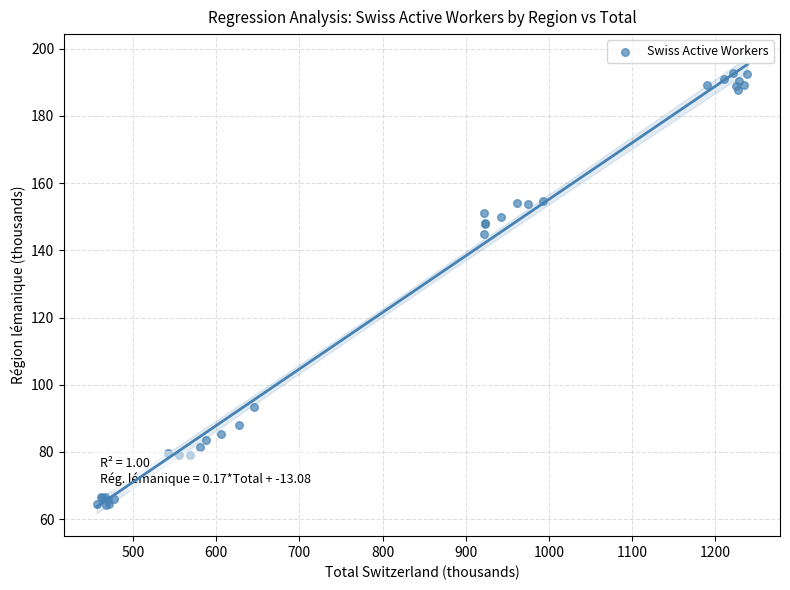

What Y value in the scatter plot is closest to 128?

144.7